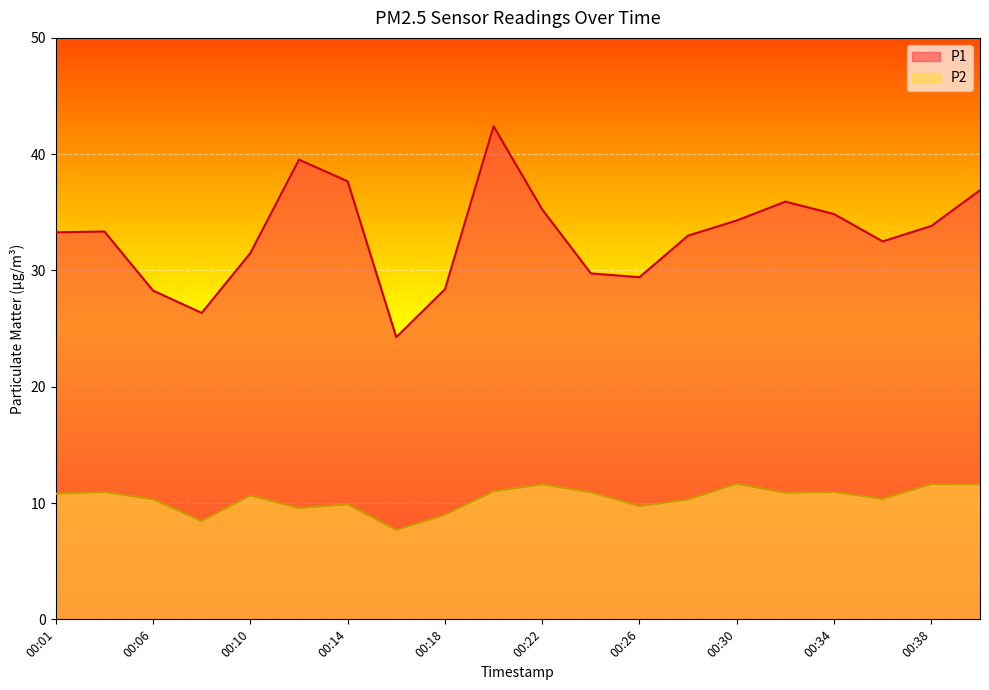

What is the difference between the maximum and second lowest values in the P2 series?

3.2